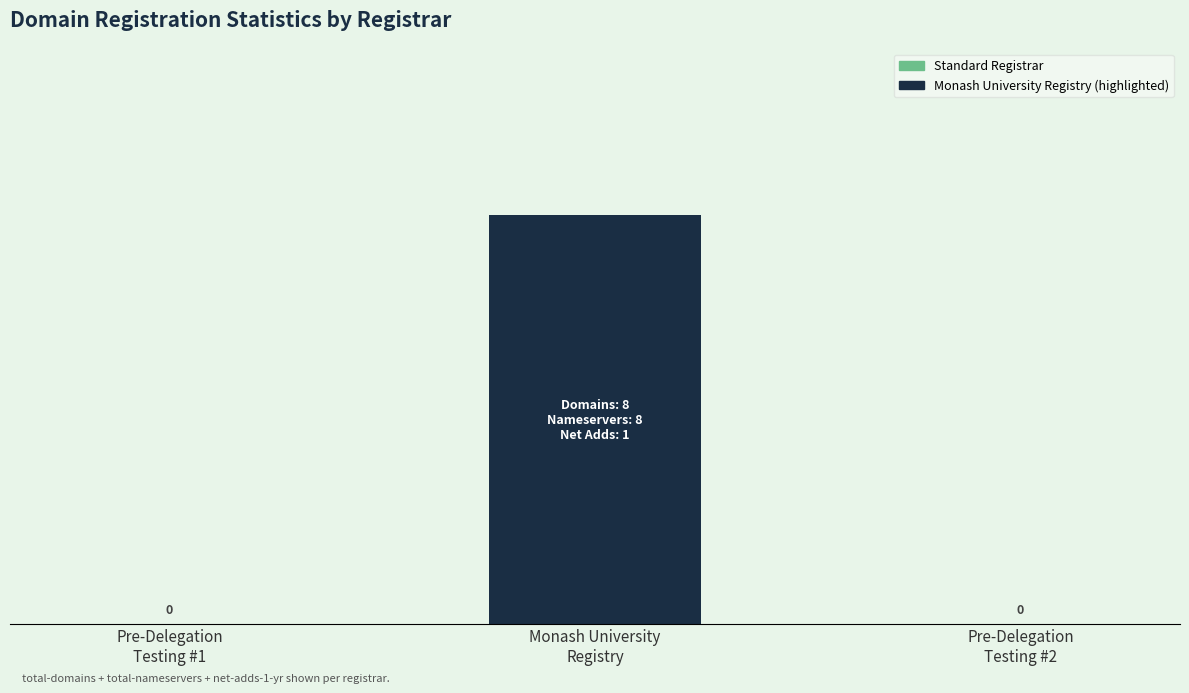

Are the bars horizontal?

No